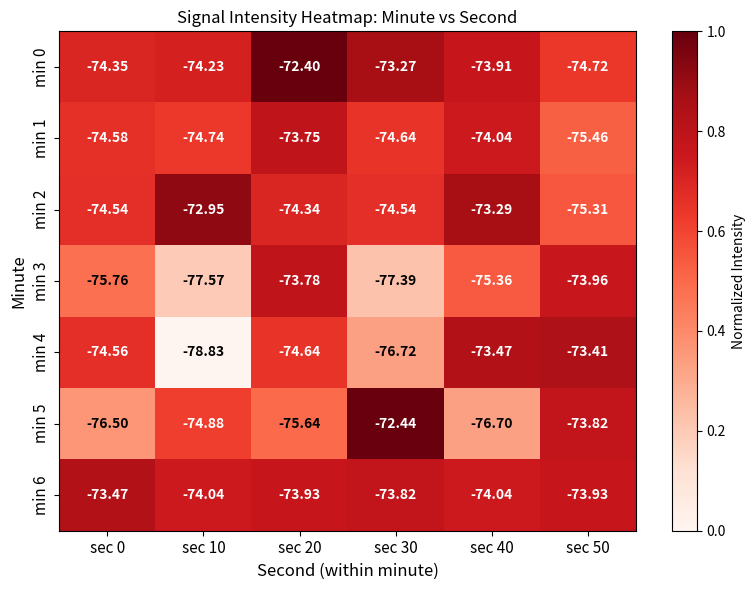

Which series has the widest spread of values?

min 4